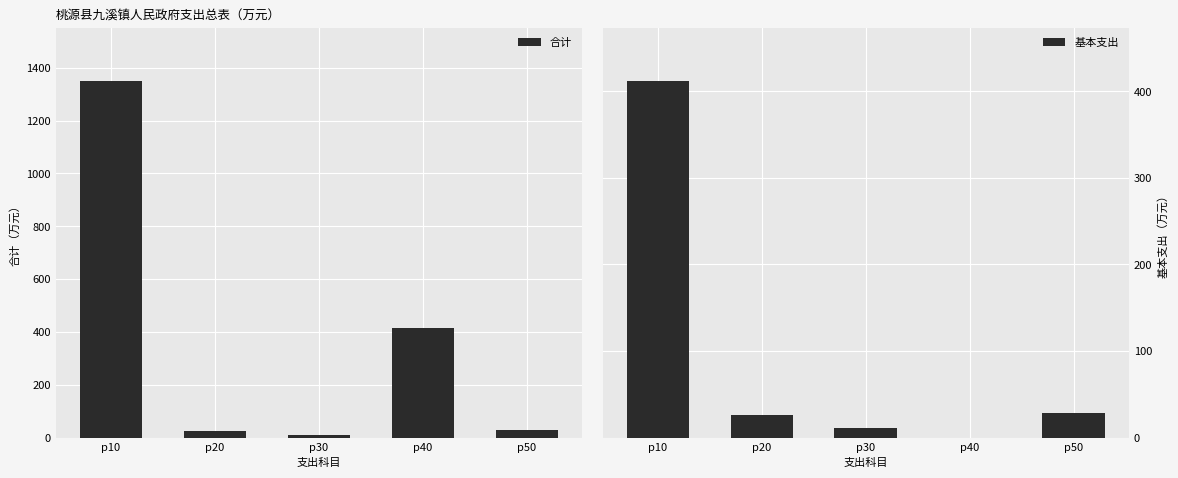

List the labels in order of 基本支出 value, smallest first.

p40, p30, p20, p50, p10